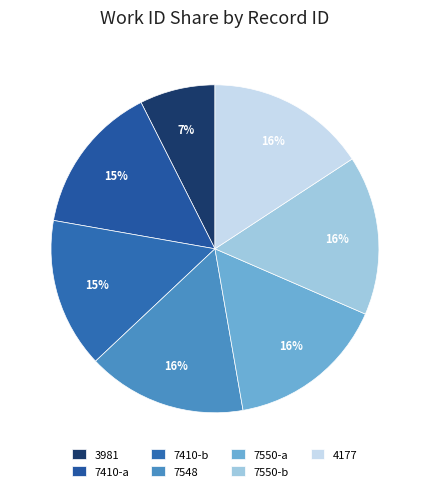

Combined, what portion of the pie is 7548 and 7550-a?

31.5%